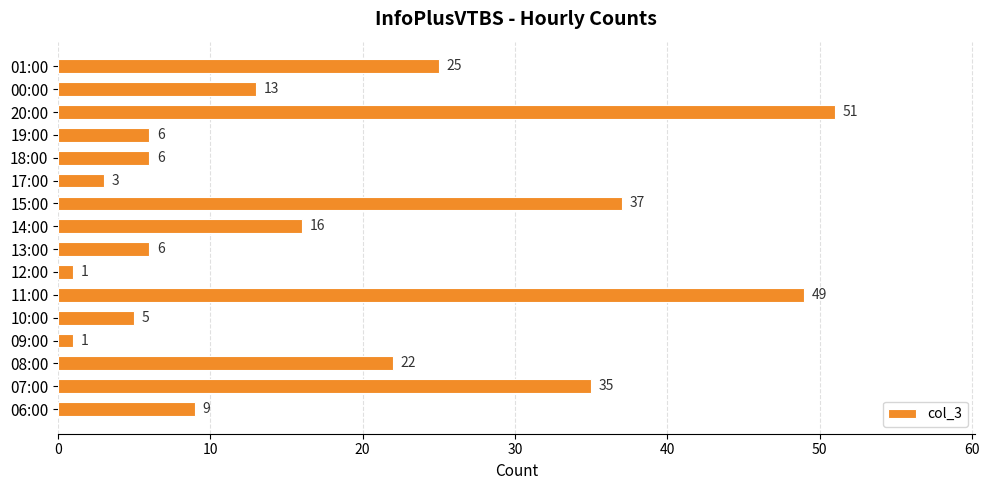

What value does the data have at 19:00?

6